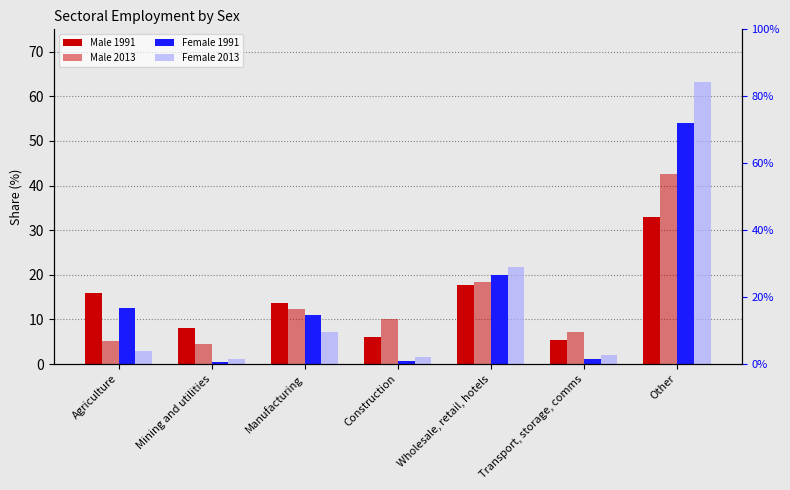

Which series has the largest total across all categories?

Male 2013